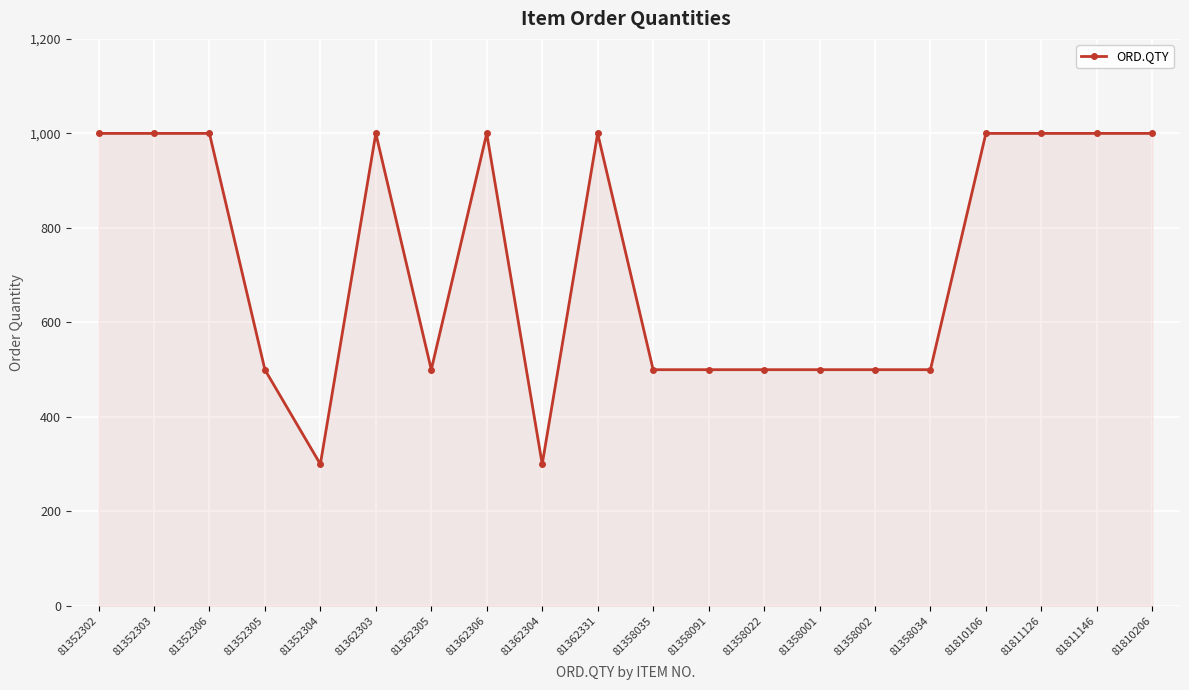

The value at 81362306 is 1000. True or false?

True